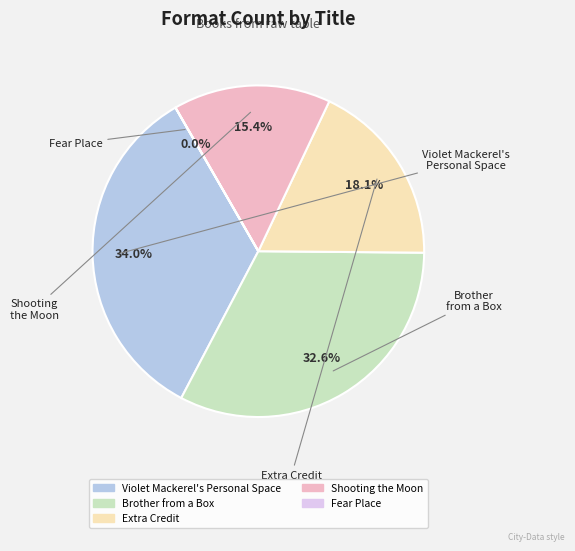

How much of the chart is everything except Extra Credit?

81.9%